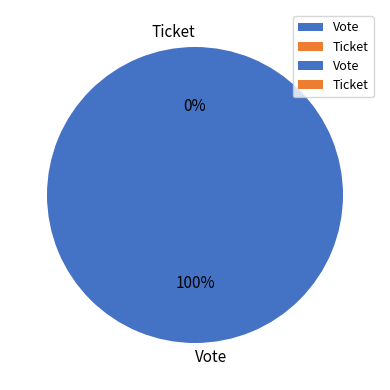

To the nearest percent, what is the combined percentage of Vote and Ticket?

100%